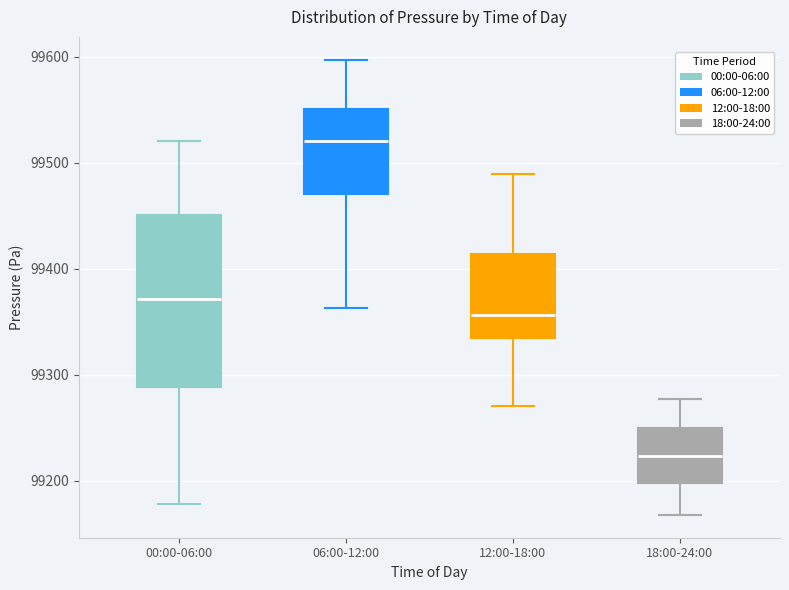

Reading left to right, transcribe this box plot: for each box, give where its median line is, the range the box spans, and where its two whiskers end, as read against the y-axis. The values are not printed on the chart, so give them approximately, as read against the axis.

00:00-06:00: median 99370, box 99290 to 99450, whiskers 99180 to 99520
06:00-12:00: median 99520, box 99470 to 99550, whiskers 99360 to 99600
12:00-18:00: median 99360, box 99330 to 99410, whiskers 99270 to 99490
18:00-24:00: median 99220, box 99200 to 99250, whiskers 99170 to 99280